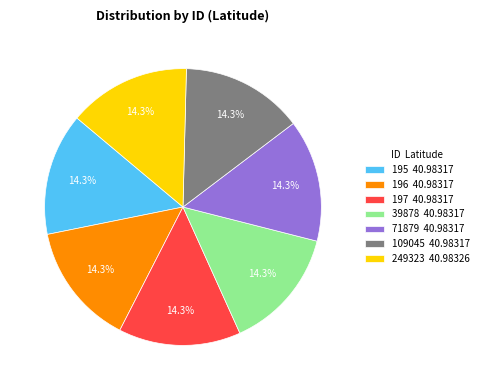

Is 195 40.98317 the majority of the pie?

No